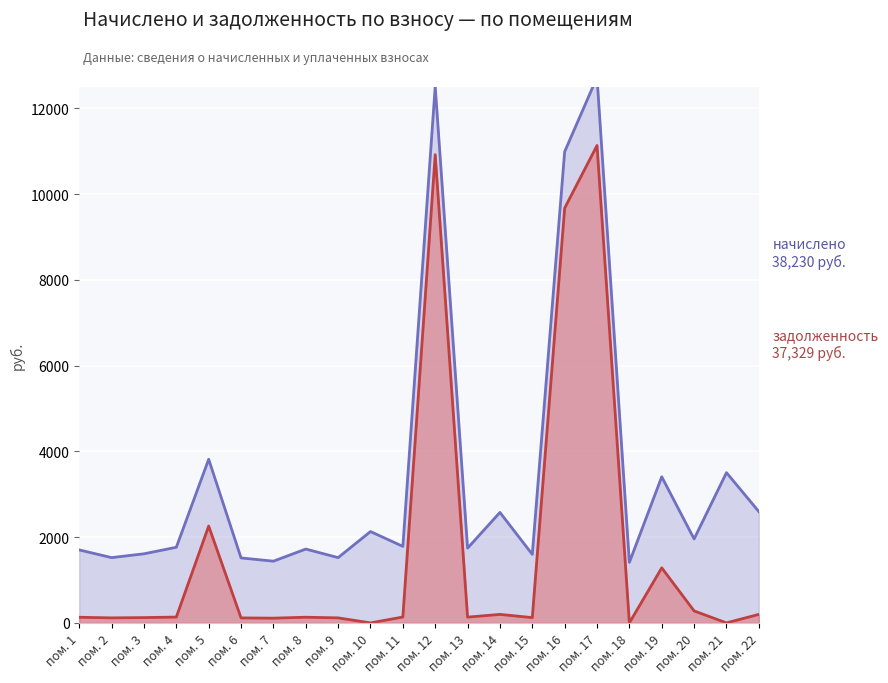

How many data points are less than 134?

11